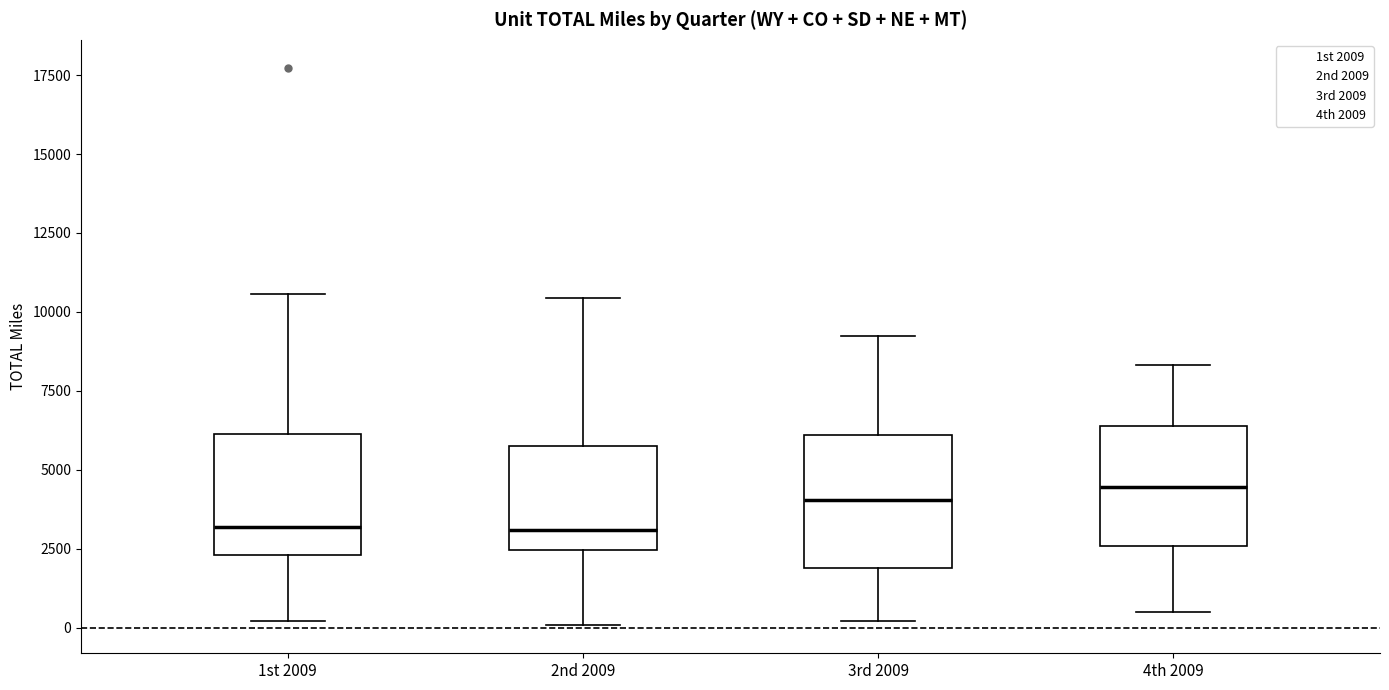

Reading left to right, transcribe this box plot: for each box, give where its median line is, the range the box spans, and where its two whiskers end, as read against the y-axis. The values are not printed on the chart, so give them approximately, as read against the axis.

1st 2009: median 3000, box 2500 to 6000, whiskers 0 to 10500
2nd 2009: median 3000, box 2500 to 5500, whiskers 0 to 10500
3rd 2009: median 4000, box 2000 to 6000, whiskers 0 to 9000
4th 2009: median 4500, box 2500 to 6500, whiskers 500 to 8500